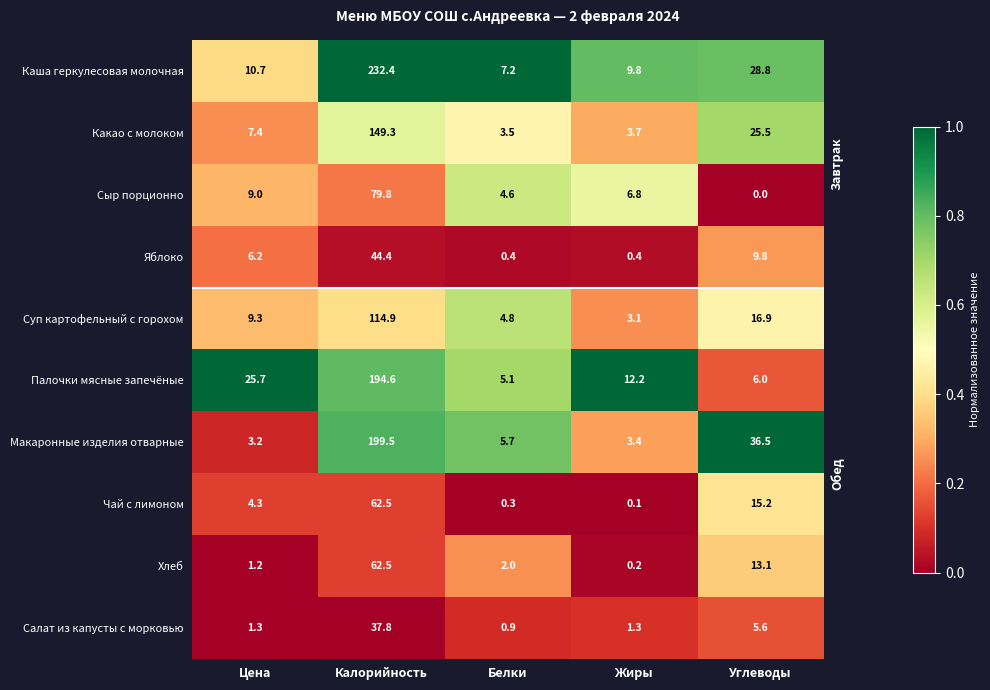

What is the sum of all Суп картофельный с горохом values?

149.0